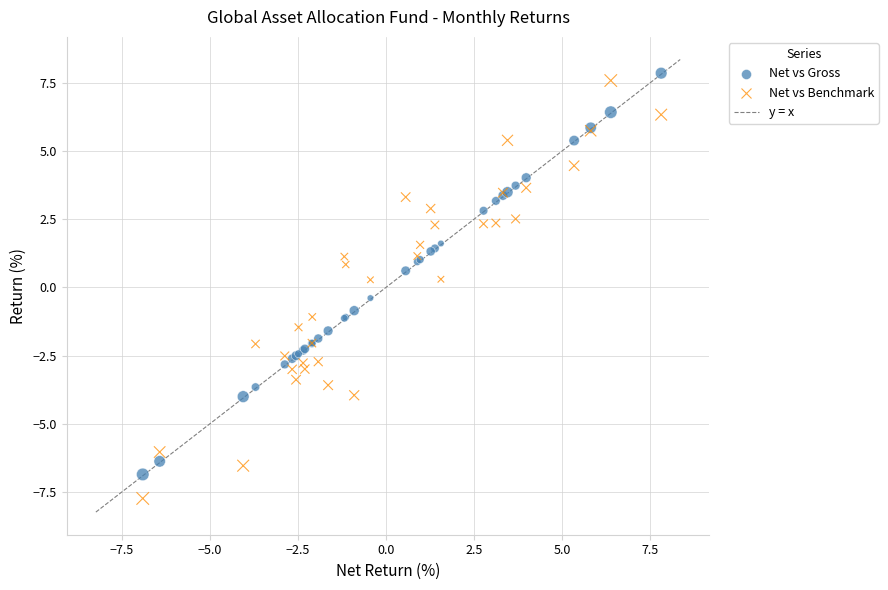

What is the X range (max minus min) for the scatter plot?

14.7